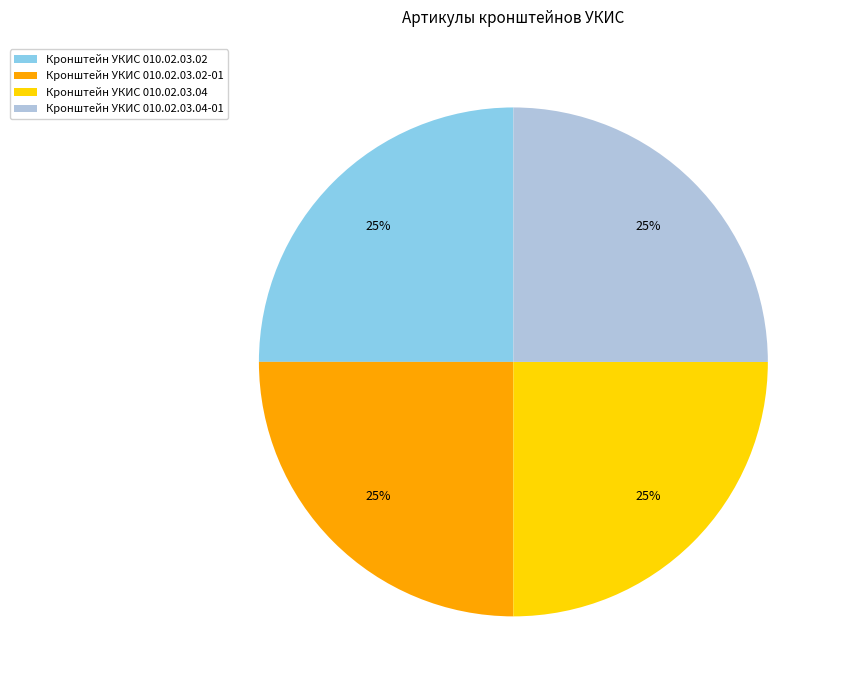

Does Кронштейн УКИС 010.02.03.02 account for over 50% of the chart?

No